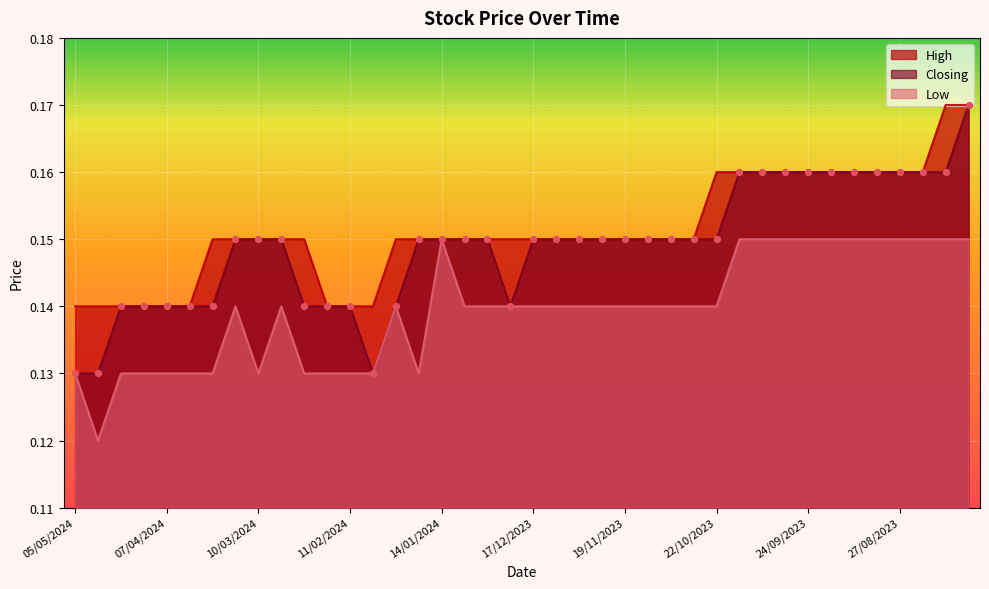

Which series contains the lowest Y value?

Low